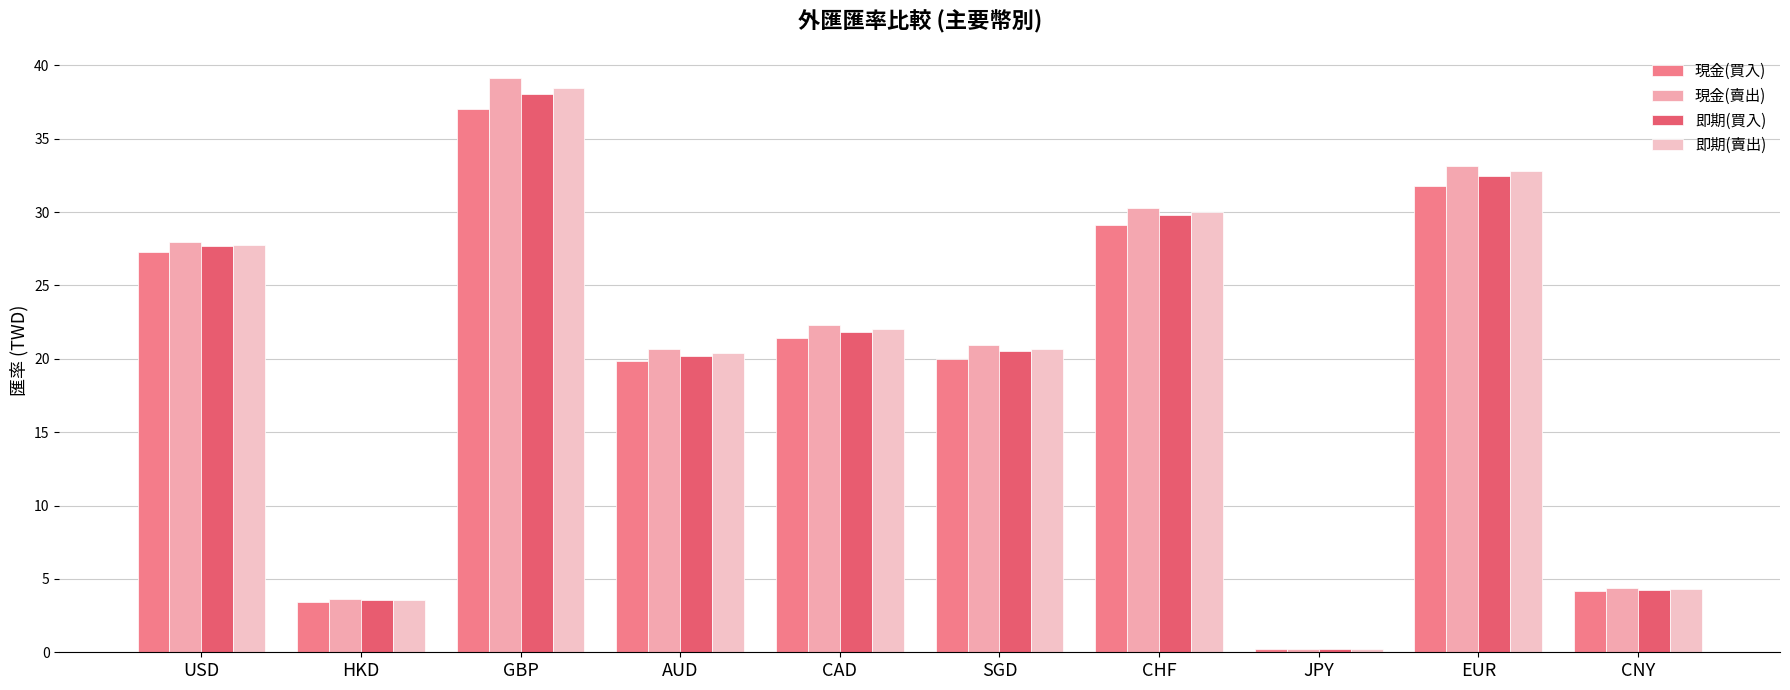

How many bars are there in each group?

4